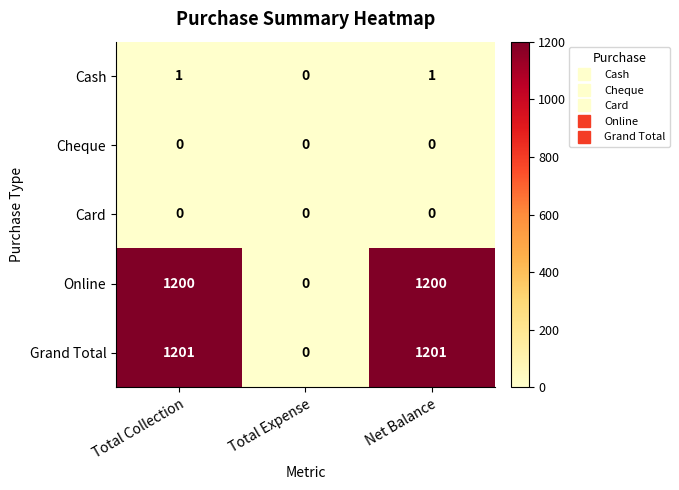

True or false: Grand Total has a value of 1201 at Net Balance.

True